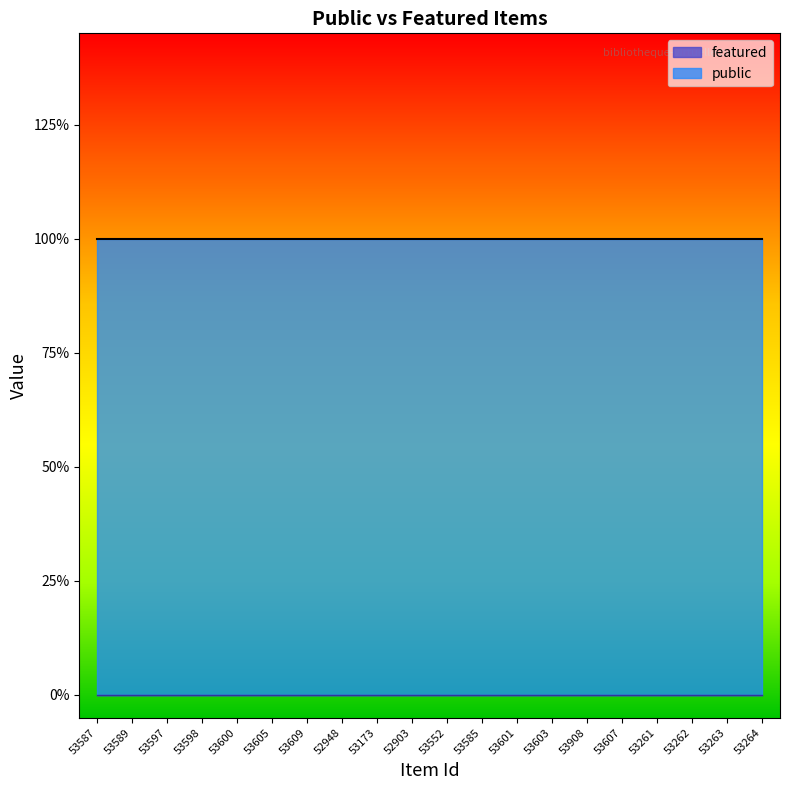

Rank the series by their maximum value, from lowest to highest.

featured, public